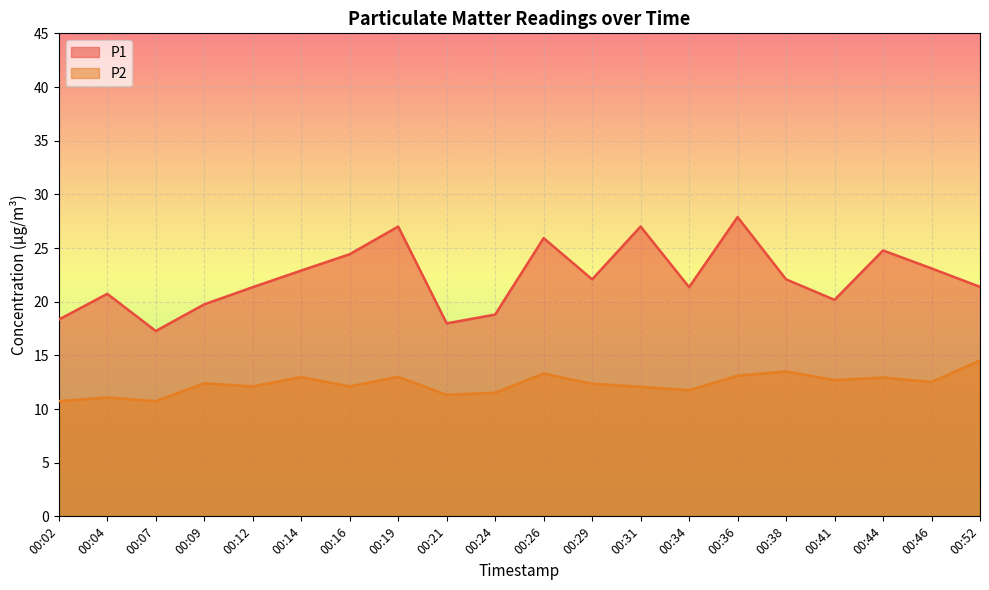

Is it true that P1 equals 34.4 at 00:12?

False